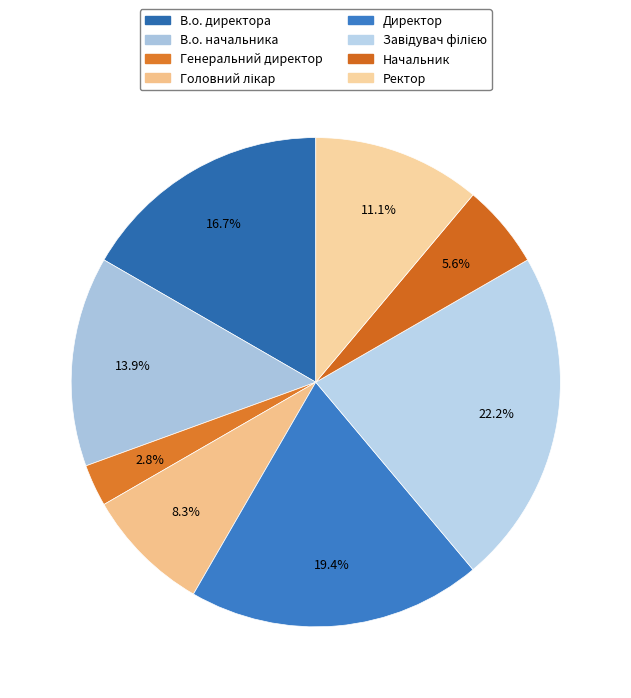

To the nearest percent, what is the difference between the largest and smallest slice percentages?

19%